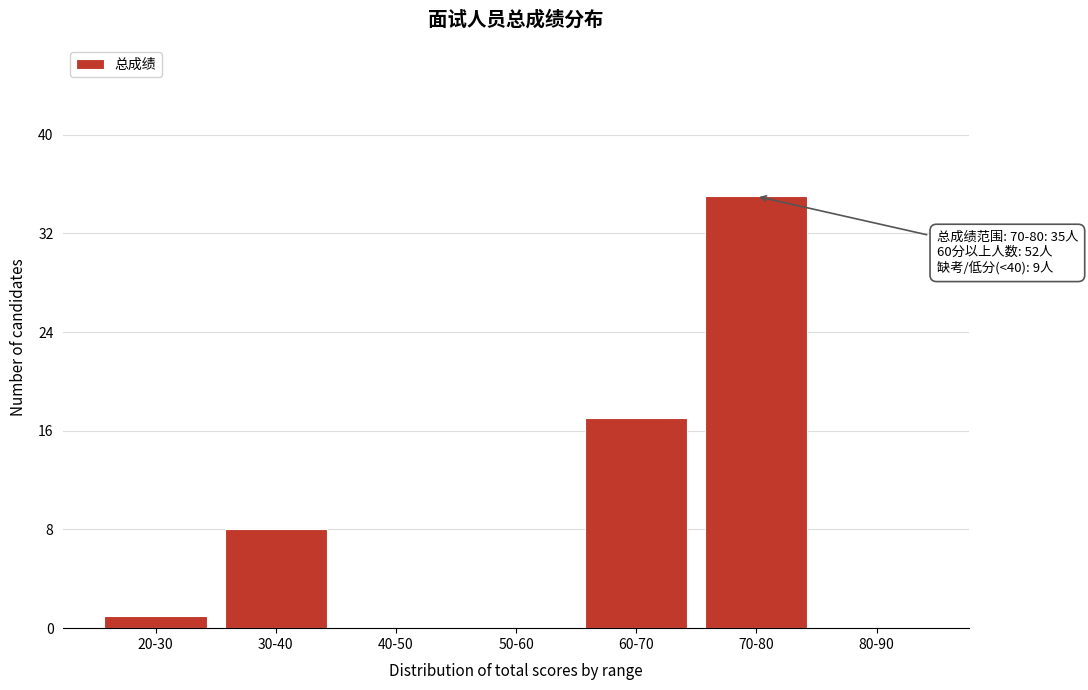

Reading right to left, transcribe all the data shown in this chart.

80-90=0	70-80=35	60-70=17	50-60=0	40-50=0	30-40=8	20-30=1